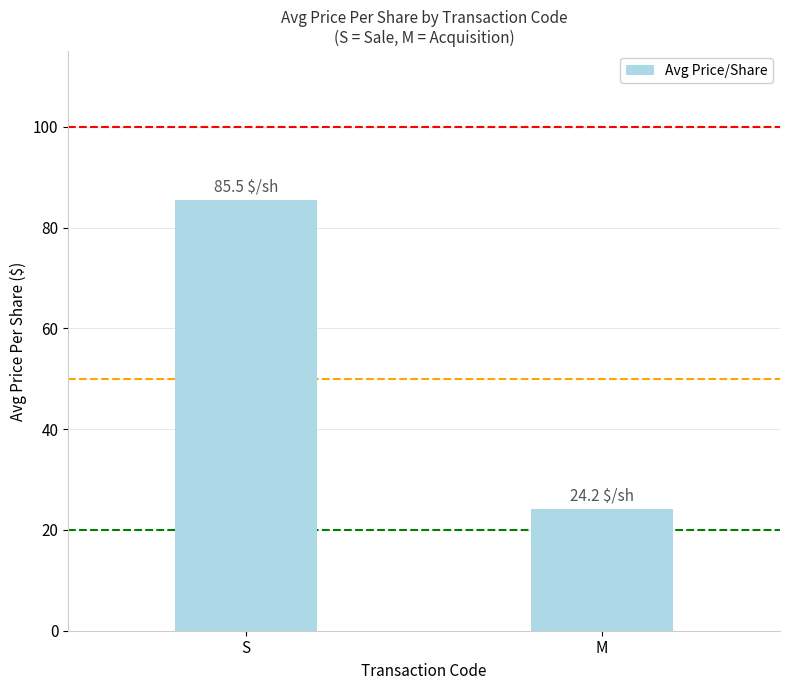

The value at S is 85.5. True or false?

True